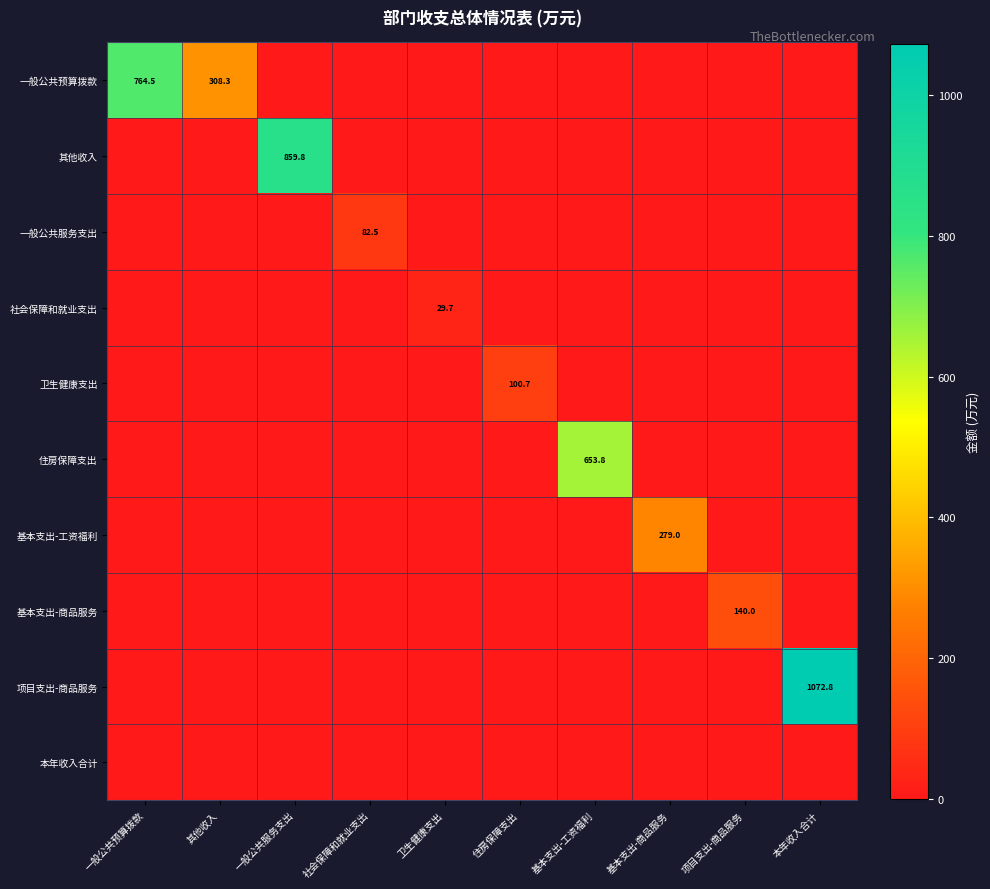

What is the spread (max minus min) of values at 本年收入合计?

1072.8